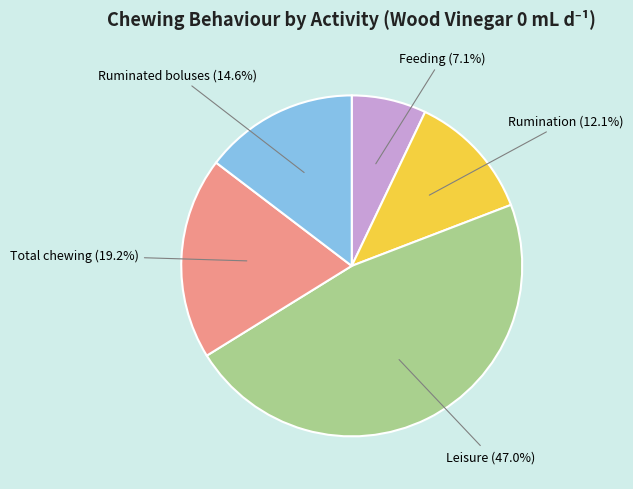

Is there a majority slice in this chart?

No